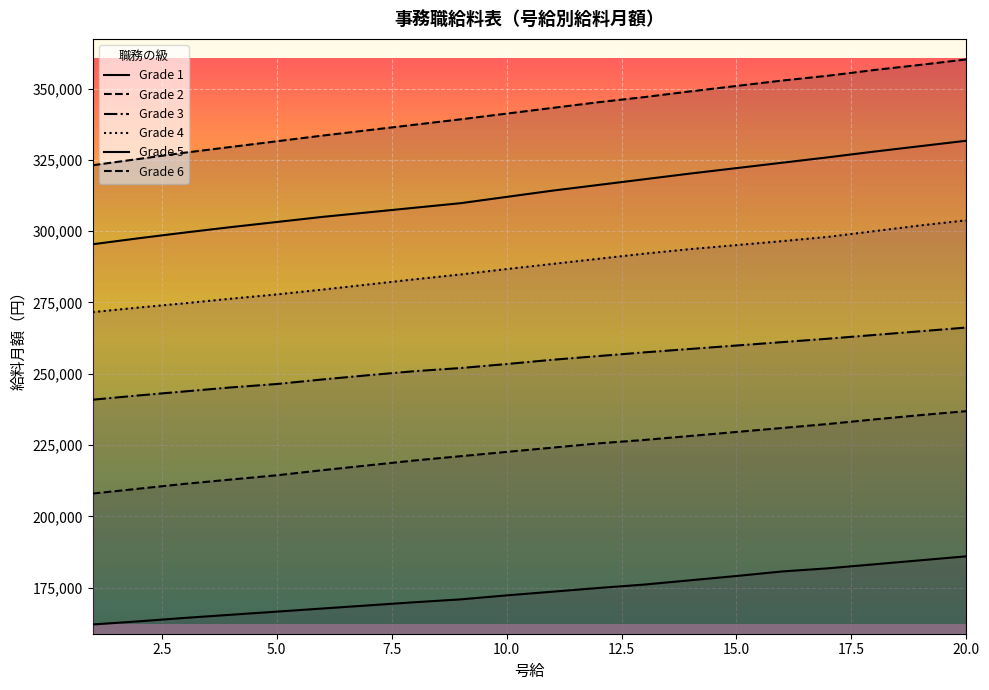

What is the value of the Grade 3 point at the 2nd from the left?

242400